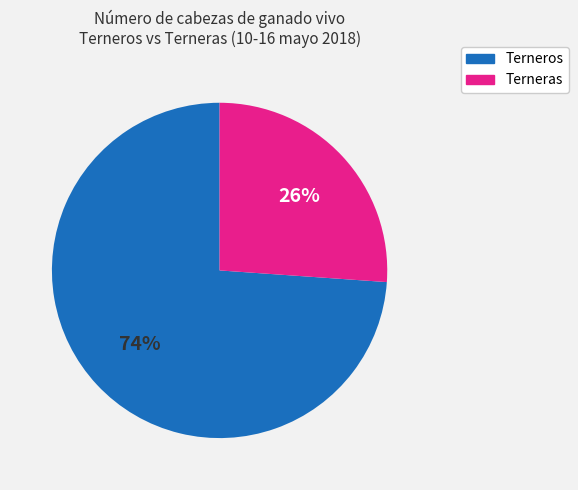

What is the ratio of the value at Terneros to the value at Terneras?

2.8